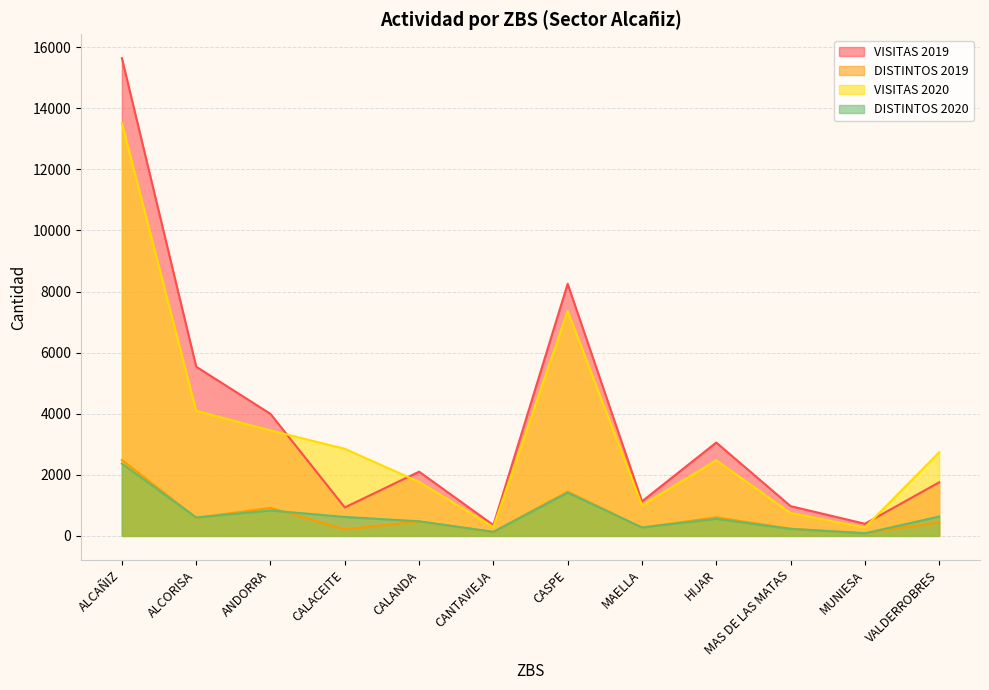

True or false: DISTINTOS 2019 has more than 2 interior local peaks.

True